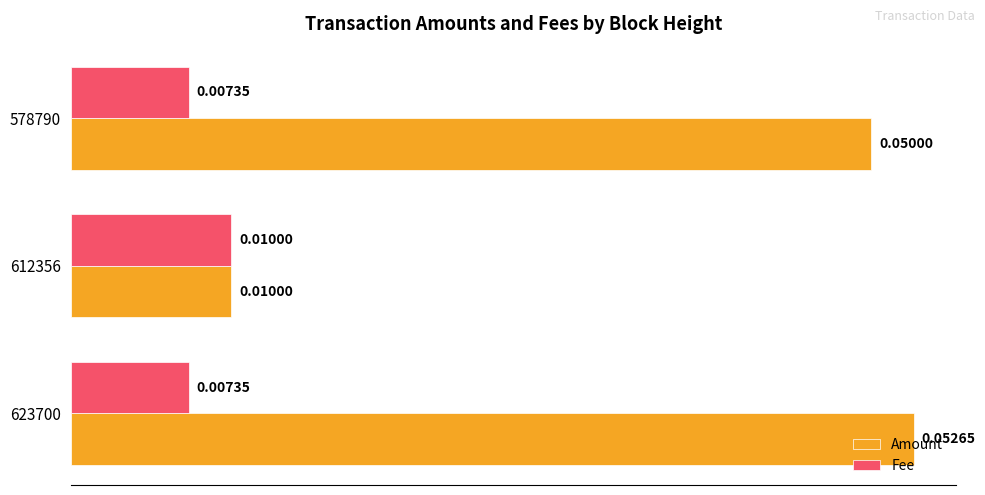

How many Fee values are between 0 and 1?

3